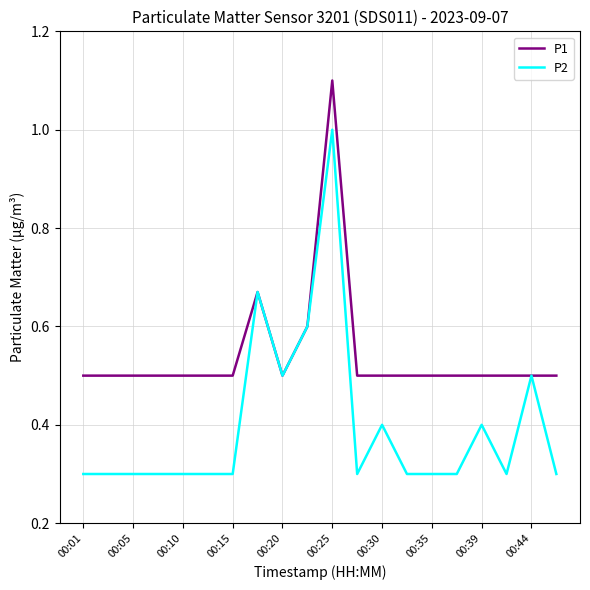

Which series has the largest total across all categories?

P1